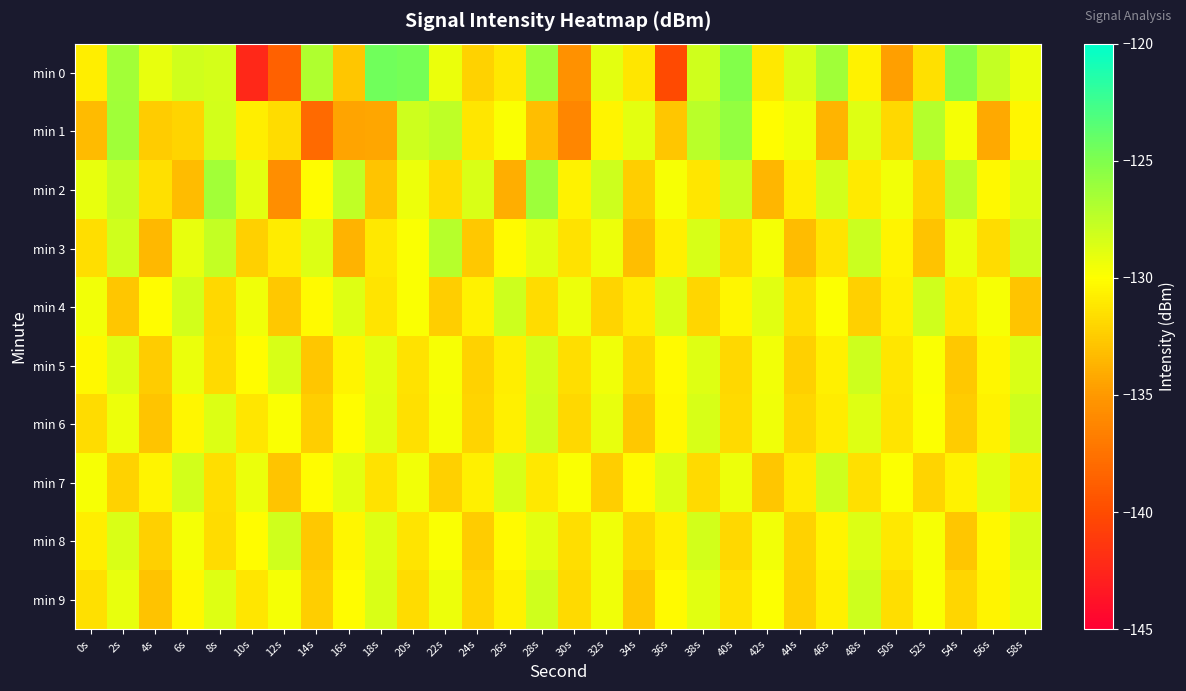

Reading left to right, what are all the values shown in this chart?

min 0: 0s=-130.8	2s=-126.4	4s=-129.2	6s=-128.2	8s=-128.4	10s=-142.4	12s=-138.6	14s=-126.9	16s=-132.8	18s=-124.5	20s=-124.7	22s=-129.2	24s=-132.2	26s=-131.1	28s=-126.1	30s=-135.5	32s=-128.9	34s=-131.2	36s=-140.0	38s=-128.2	40s=-125.1	42s=-131.1	44s=-128.6	46s=-126.3	48s=-130.6	50s=-134.7	52s=-131.4	54s=-125.2	56s=-127.7	58s=-129.3
min 1: 0s=-133.3	2s=-126.3	4s=-132.4	6s=-132.1	8s=-128.2	10s=-130.8	12s=-131.7	14s=-138.0	16s=-134.4	18s=-134.3	20s=-128.1	22s=-127.5	24s=-131.2	26s=-129.8	28s=-133.1	30s=-136.2	32s=-130.5	34s=-128.9	36s=-132.7	38s=-127.3	40s=-125.8	42s=-130.1	44s=-129.4	46s=-133.6	48s=-128.7	50s=-131.9	52s=-127.1	54s=-129.6	56s=-134.2	58s=-130.4
min 2: 0s=-129.1	2s=-127.8	4s=-131.5	6s=-133.2	8s=-126.4	10s=-128.9	12s=-135.7	14s=-130.1	16s=-127.6	18s=-132.8	20s=-129.3	22s=-131.7	24s=-128.5	26s=-133.9	28s=-126.2	30s=-130.6	32s=-128.1	34s=-132.4	36s=-129.7	38s=-131.2	40s=-127.9	42s=-133.5	44s=-130.8	46s=-128.3	48s=-131.0	50s=-129.5	52s=-132.1	54s=-127.4	56s=-130.3	58s=-128.7
min 3: 0s=-131.6	2s=-128.2	4s=-133.4	6s=-129.1	8s=-127.7	10s=-132.3	12s=-130.9	14s=-128.6	16s=-133.7	18s=-131.1	20s=-129.8	22s=-127.2	24s=-132.6	26s=-130.2	28s=-128.8	30s=-131.4	32s=-129.3	34s=-133.1	36s=-130.7	38s=-128.4	40s=-131.8	42s=-129.6	44s=-133.2	46s=-131.3	48s=-128.0	50s=-130.5	52s=-132.9	54s=-129.2	56s=-131.7	58s=-128.1
min 4: 0s=-129.5	2s=-132.7	4s=-130.1	6s=-128.3	8s=-131.9	10s=-129.4	12s=-132.6	14s=-130.2	16s=-128.7	18s=-131.3	20s=-129.8	22s=-132.4	24s=-130.6	26s=-128.1	28s=-131.7	30s=-129.3	32s=-132.1	34s=-130.9	36s=-128.5	38s=-132.0	40s=-130.4	42s=-128.8	44s=-131.6	46s=-129.9	48s=-132.3	50s=-130.7	52s=-128.2	54s=-131.1	56s=-129.7	58s=-132.8
min 5: 0s=-130.3	2s=-128.6	4s=-132.5	6s=-129.2	8s=-131.8	10s=-130.1	12s=-128.4	14s=-132.7	16s=-130.5	18s=-128.9	20s=-131.4	22s=-129.7	24s=-132.2	26s=-130.8	28s=-128.3	30s=-131.6	32s=-129.4	34s=-132.0	36s=-130.2	38s=-128.7	40s=-131.9	42s=-129.5	44s=-132.3	46s=-130.7	48s=-128.1	50s=-131.2	52s=-129.8	54s=-132.6	56s=-130.4	58s=-128.5
min 6: 0s=-131.7	2s=-129.3	4s=-132.8	6s=-130.4	8s=-128.6	10s=-131.2	12s=-129.8	14s=-132.4	16s=-130.1	18s=-128.8	20s=-131.5	22s=-129.6	24s=-132.1	26s=-130.7	28s=-128.2	30s=-131.9	32s=-129.1	34s=-132.6	36s=-130.3	38s=-128.4	40s=-131.8	42s=-129.4	44s=-132.0	46s=-130.9	48s=-128.7	50s=-131.3	52s=-129.9	54s=-132.5	56s=-130.6	58s=-128.1
min 7: 0s=-129.7	2s=-132.2	4s=-130.5	6s=-128.3	8s=-131.6	10s=-129.2	12s=-132.8	14s=-130.1	16s=-128.9	18s=-131.4	20s=-129.5	22s=-132.3	24s=-130.7	26s=-128.4	28s=-131.1	30s=-129.8	32s=-132.4	34s=-130.2	36s=-128.6	38s=-131.8	40s=-129.3	42s=-132.7	44s=-130.9	46s=-128.1	48s=-131.5	50s=-129.9	52s=-132.1	54s=-130.6	56s=-128.8	58s=-131.2
min 8: 0s=-130.8	2s=-128.5	4s=-132.3	6s=-129.6	8s=-131.7	10s=-130.1	12s=-128.2	14s=-132.6	16s=-130.4	18s=-128.7	20s=-131.3	22s=-129.8	24s=-132.5	26s=-130.2	28s=-128.9	30s=-131.6	32s=-129.4	34s=-132.0	36s=-130.7	38s=-128.3	40s=-131.9	42s=-129.5	44s=-132.2	46s=-130.5	48s=-128.6	50s=-131.1	52s=-129.7	54s=-132.7	56s=-130.3	58s=-128.4
min 9: 0s=-131.5	2s=-129.1	4s=-132.9	6s=-130.3	8s=-128.7	10s=-131.2	12s=-129.6	14s=-132.4	16s=-130.1	18s=-128.5	20s=-131.7	22s=-129.3	24s=-132.1	26s=-130.6	28s=-128.2	30s=-131.8	32s=-129.4	34s=-132.6	36s=-130.2	38s=-128.8	40s=-131.4	42s=-129.9	44s=-132.3	46s=-130.7	48s=-128.1	50s=-131.6	52s=-129.8	54s=-132.0	56s=-130.5	58s=-128.9